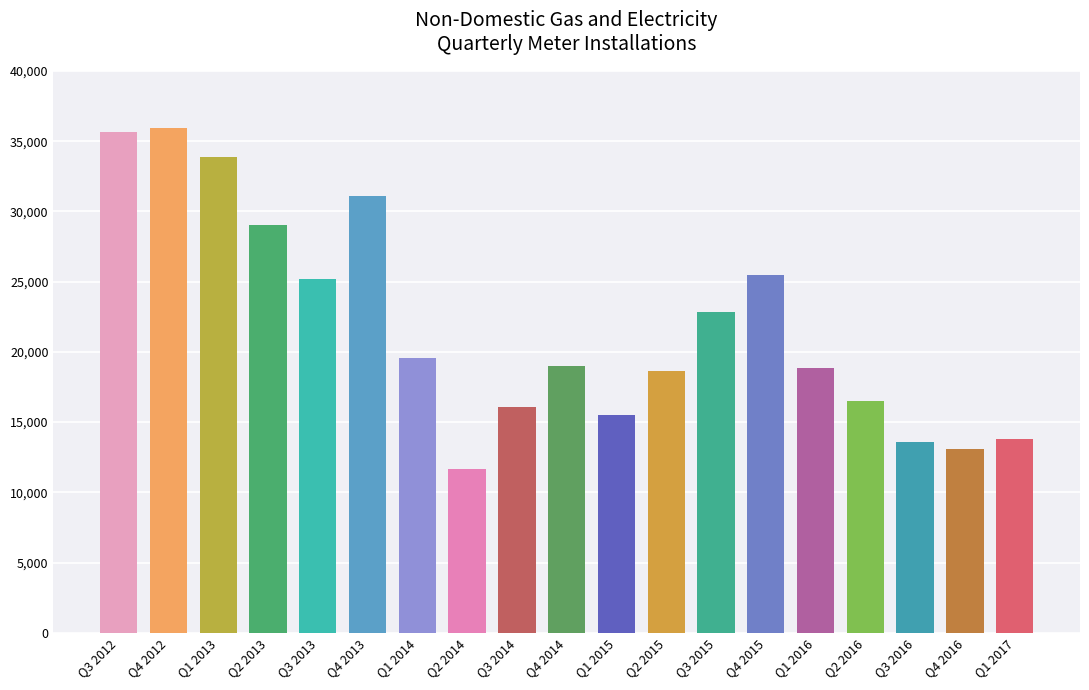

The value at Q3 2012 is 60122. True or false?

False